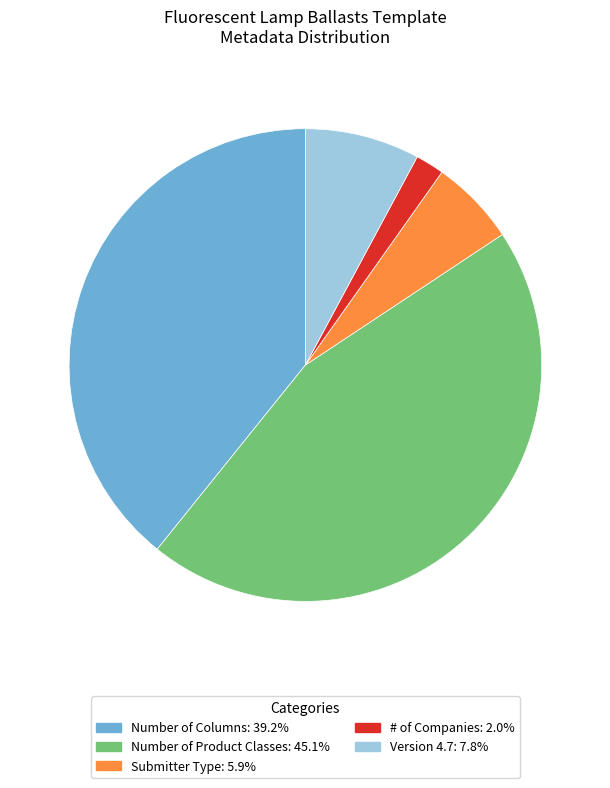

What is the largest slice in the pie chart?

Number of Product Classes